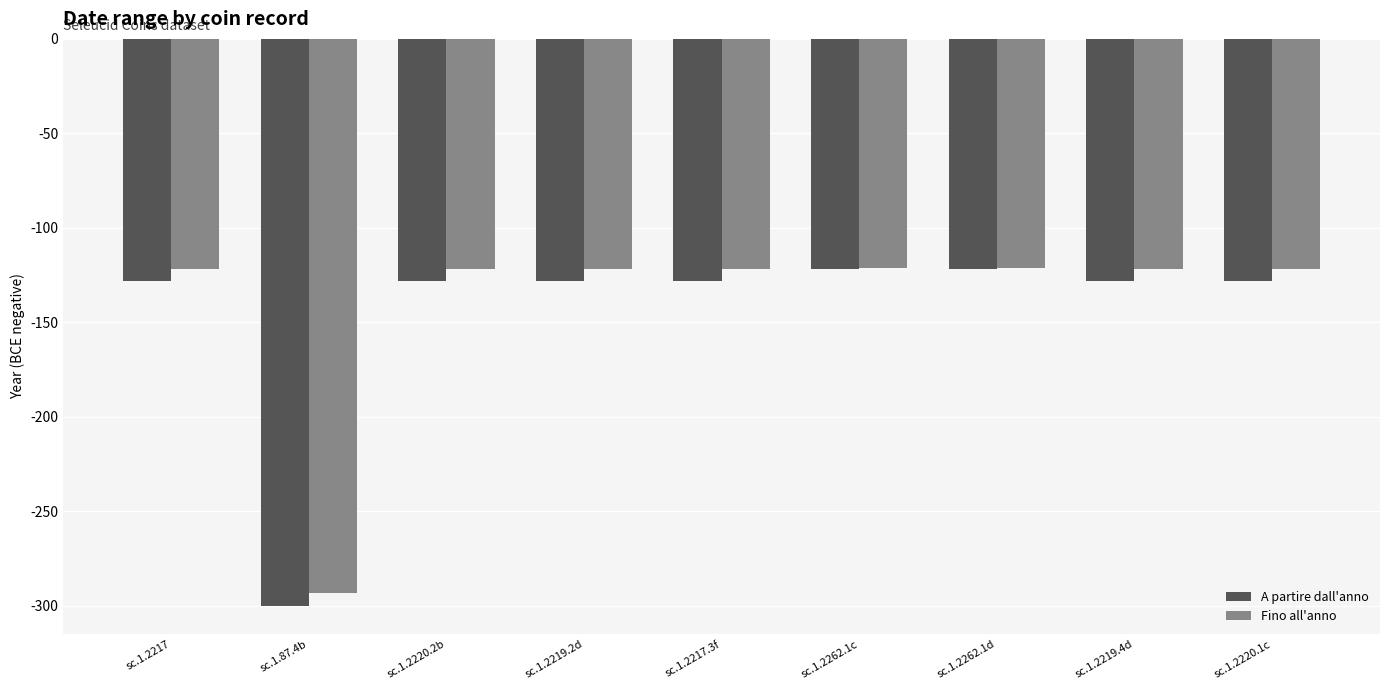

At sc.1.2217, list the series in order from largest to smallest.

Fino all'anno, A partire dall'anno